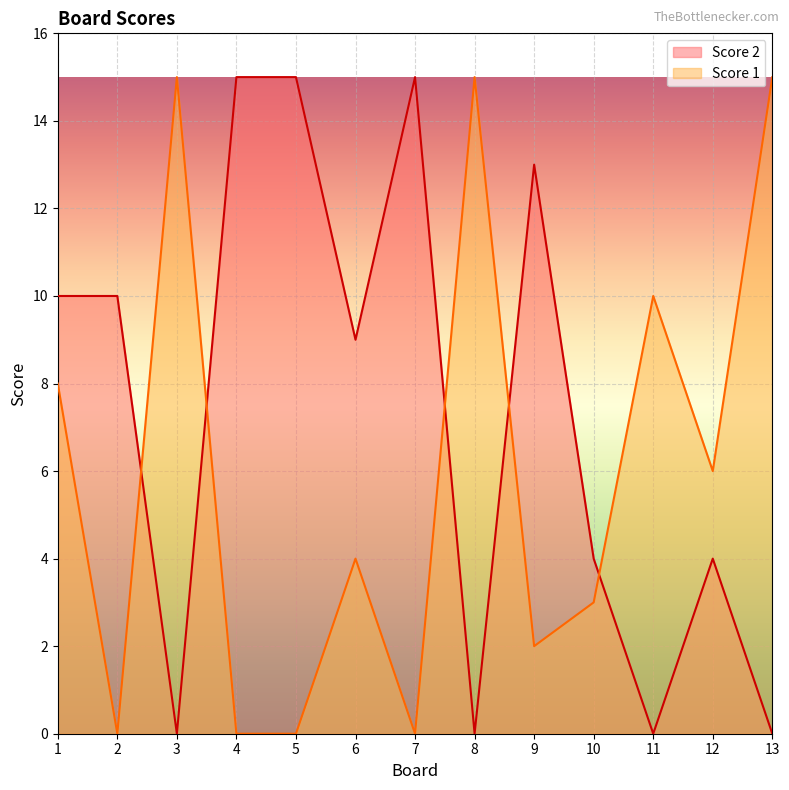

The Score 1 series shows 5 at 4. True or false?

False